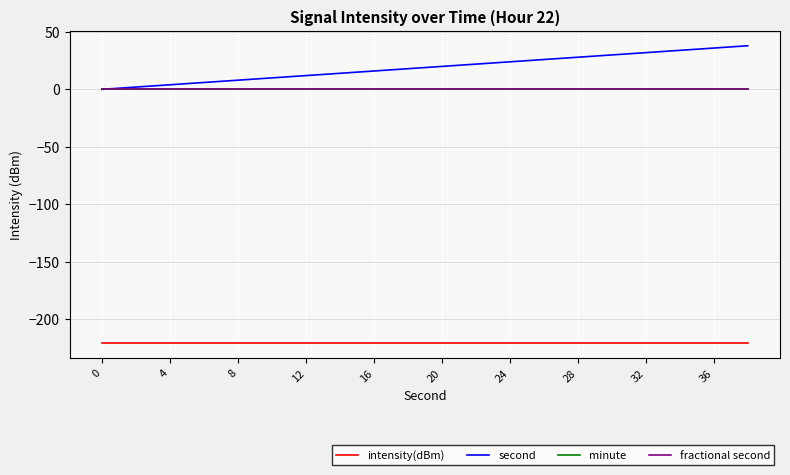

Does the chart display data point markers on the line(s)?

No